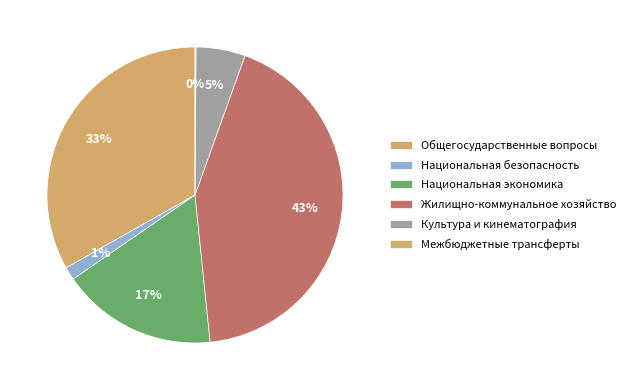

True or false: Национальная безопасность accounts for 1% of the total.

True